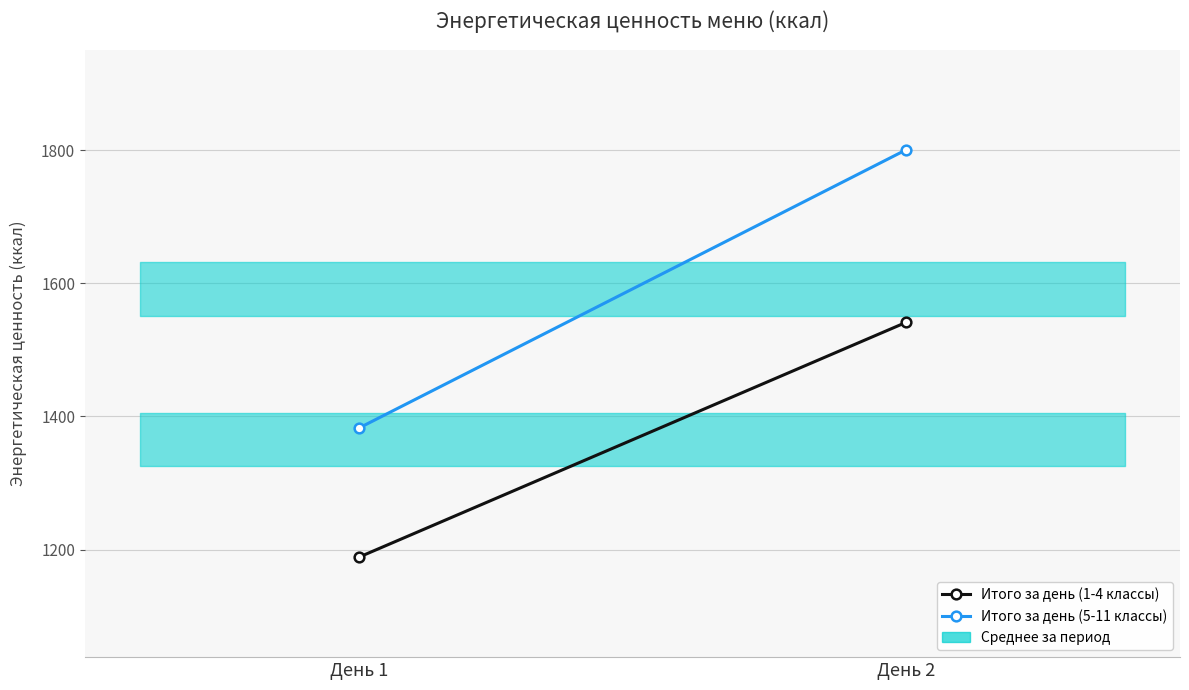

What is the maximum value shown in the chart?

1800.6